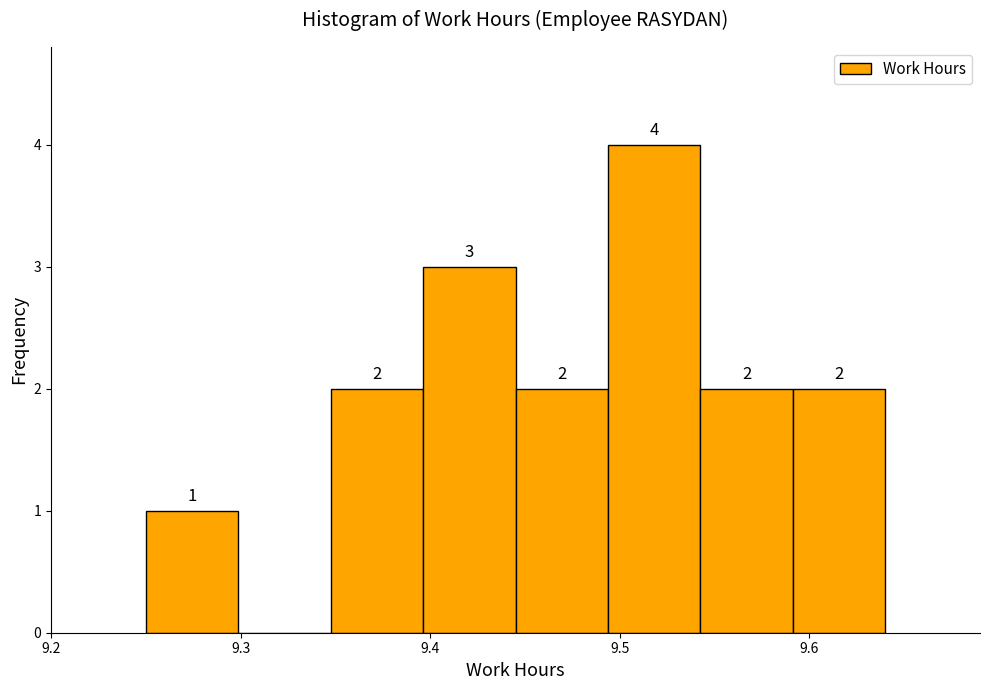

Over which range of the x-axis is the bar tallest?

9.49 to 9.54